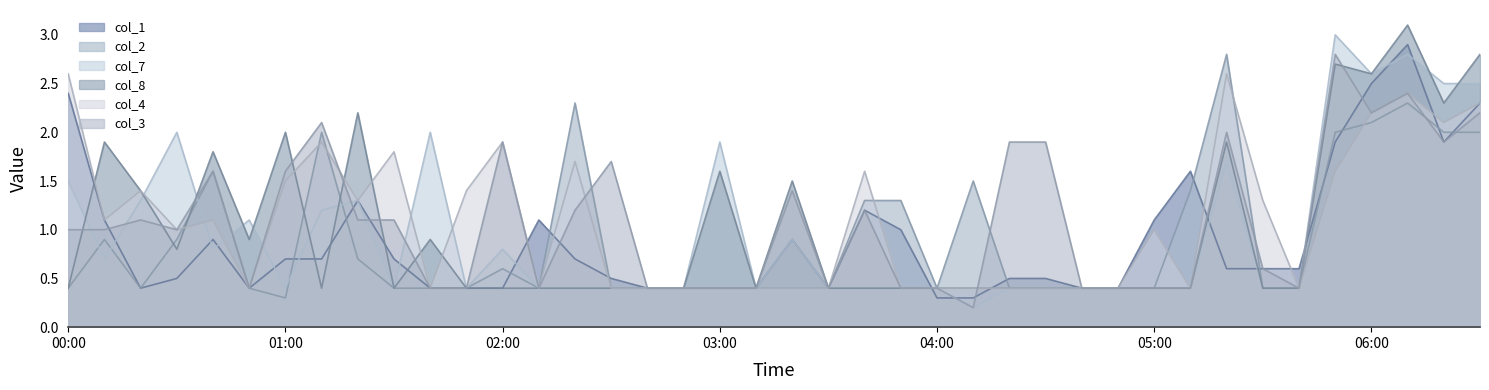

How many lines are shown in the chart?

6